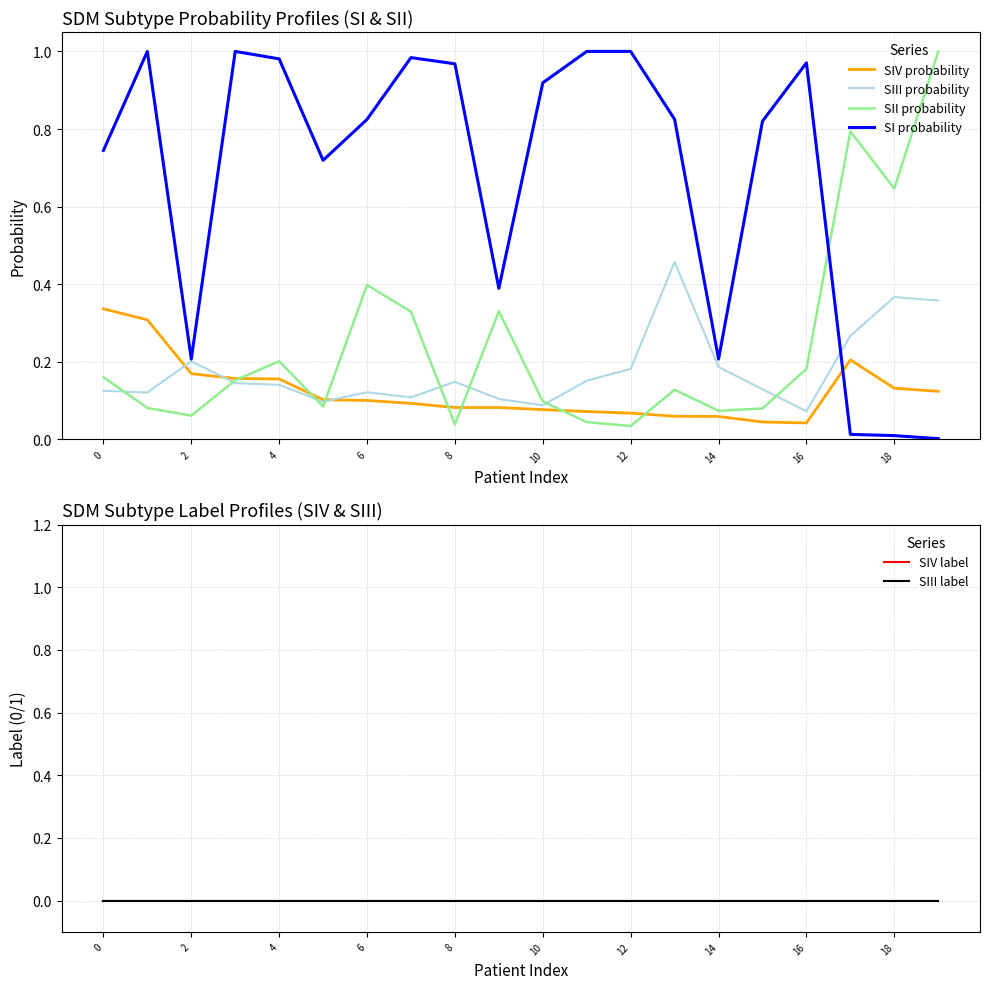

What are all the series names shown in the legend?

SIV probability, SIII probability, SII probability, SI probability, SIV label, SIII label